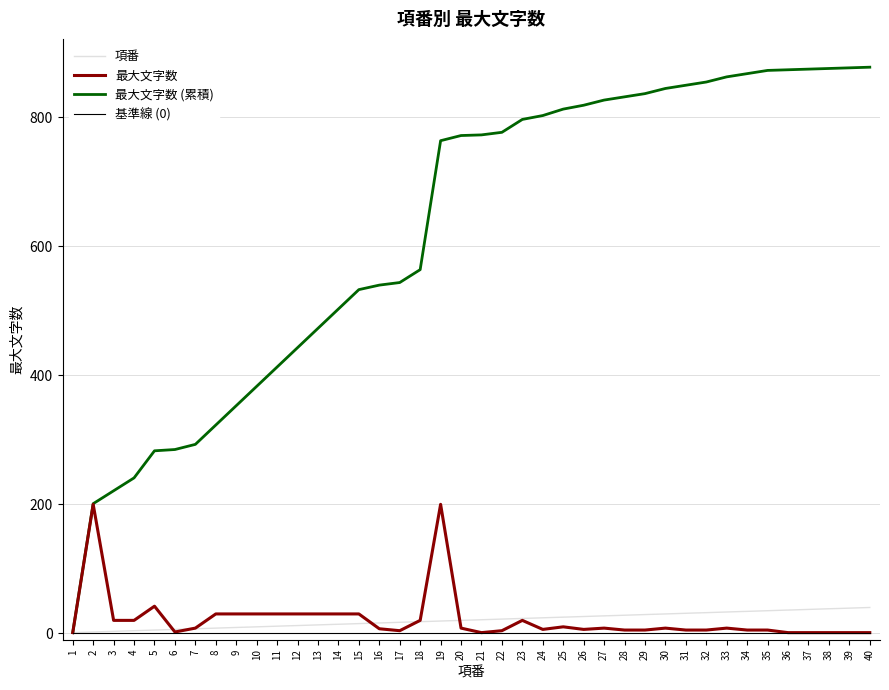

What is the difference between the maximum and minimum values in the 最大文字数 series?

199